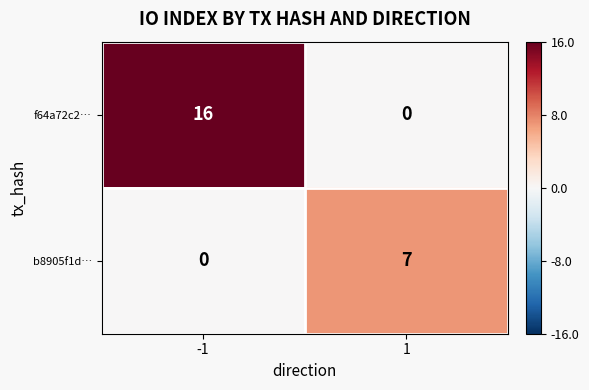

At which category is the sum across all series the highest?

-1